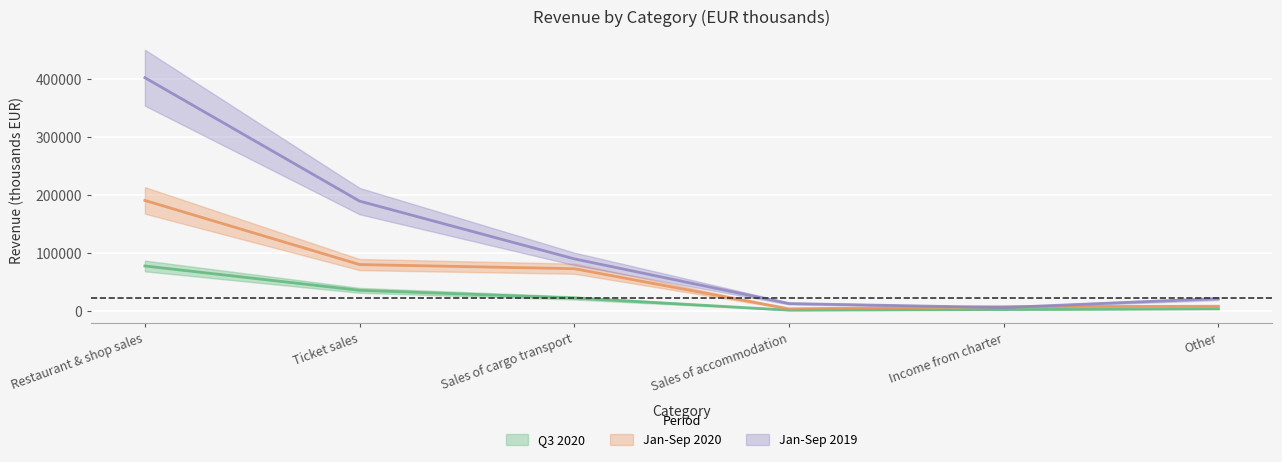

What is the minimum value for Jan-Sep 2020?

3777.0